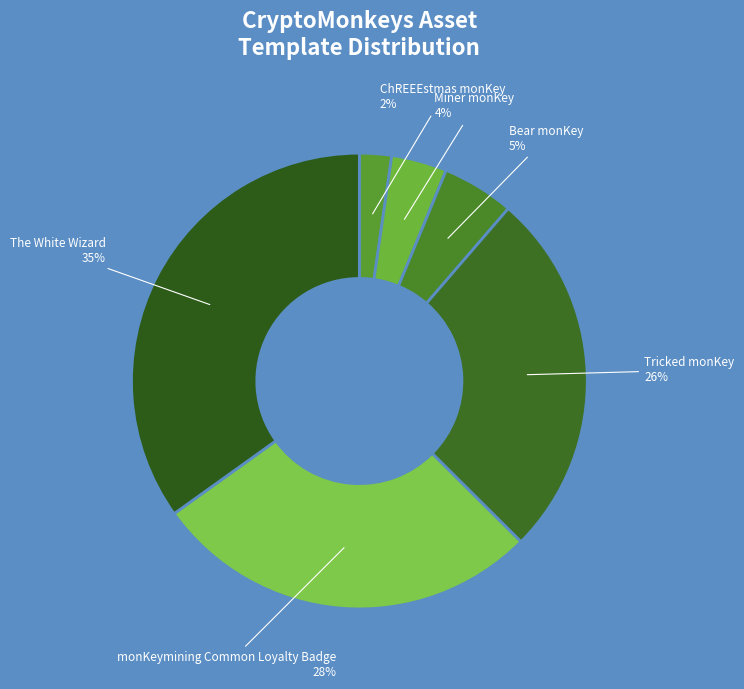

To the nearest percent, what is the combined percentage of Miner monKey and The White Wizard?

39%